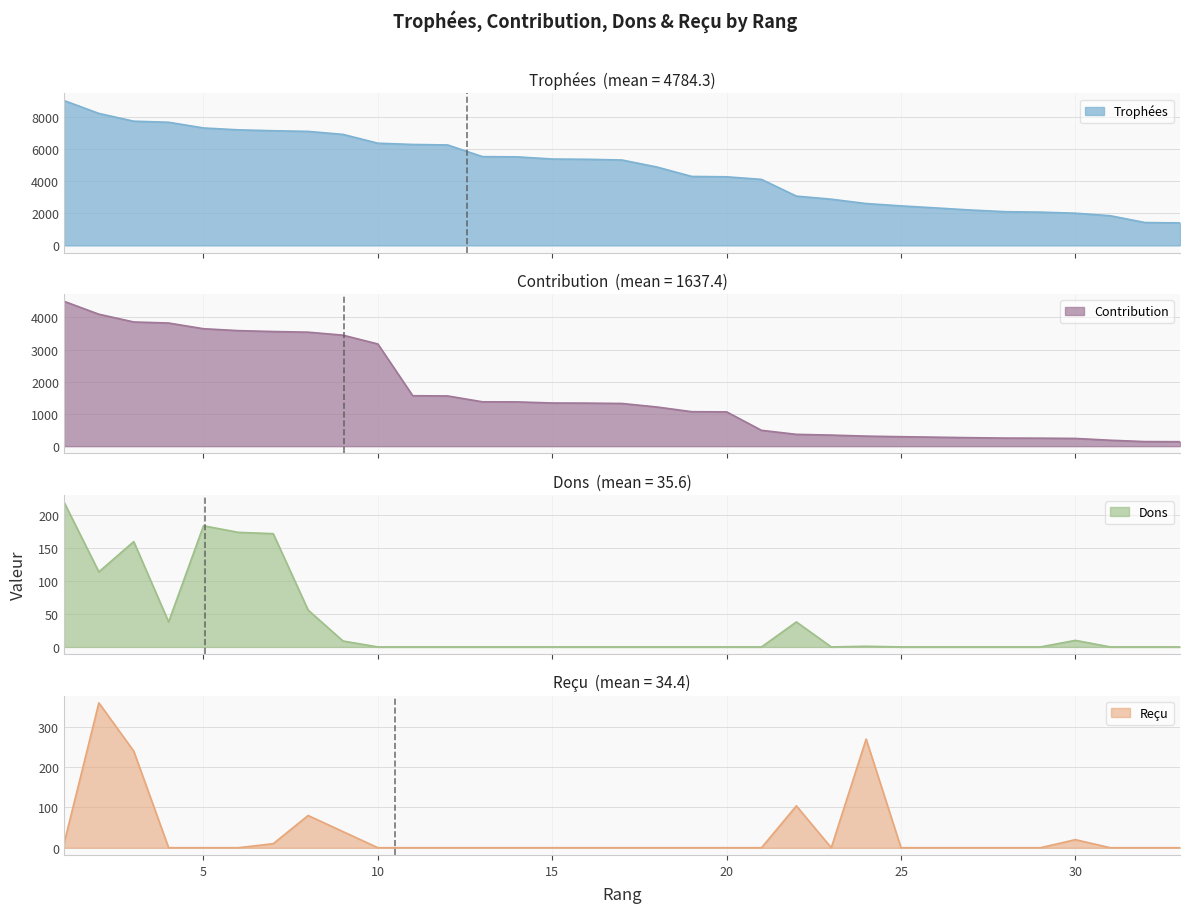

The value of Contribution at 27 is 144. True or false?

False